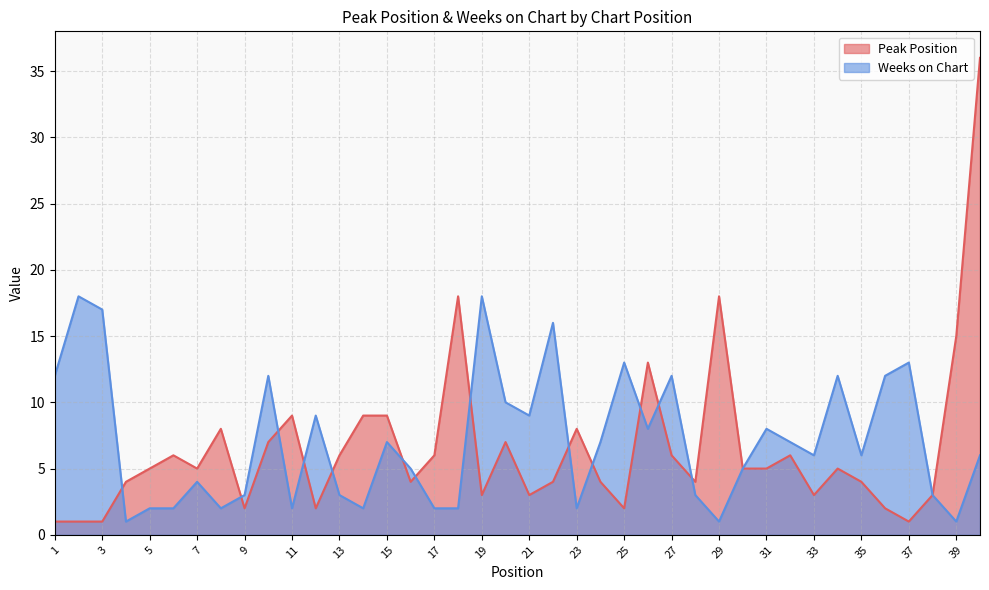

What is the smallest value displayed?

1